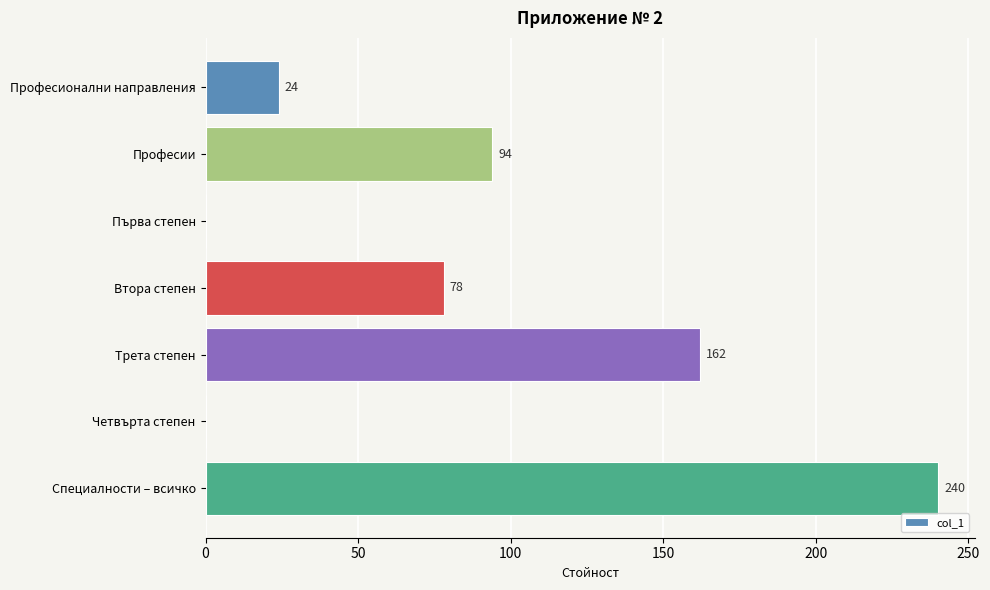

How many values are between 0 and 162?

6